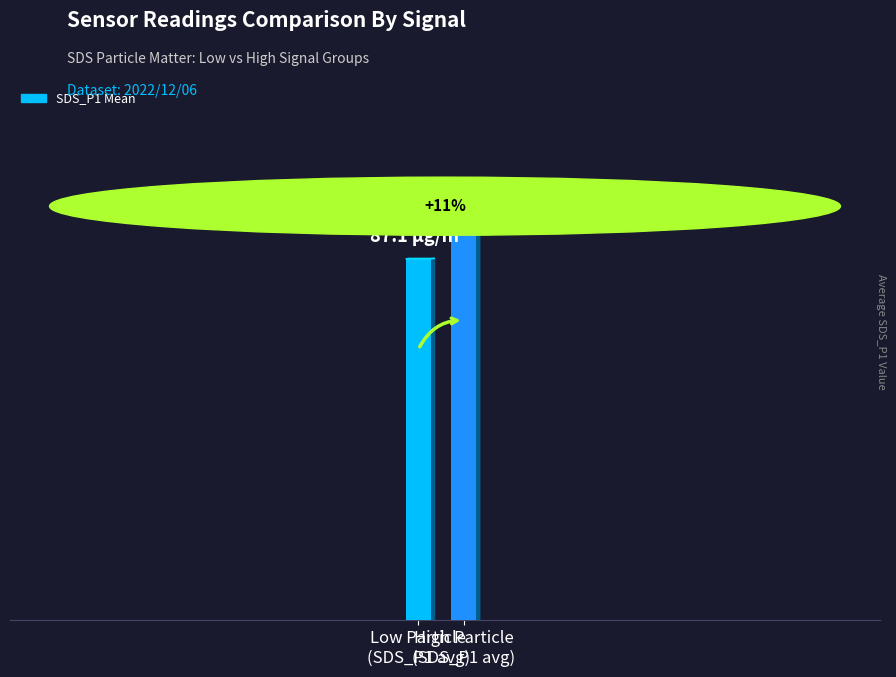

Are the bars horizontal?

No